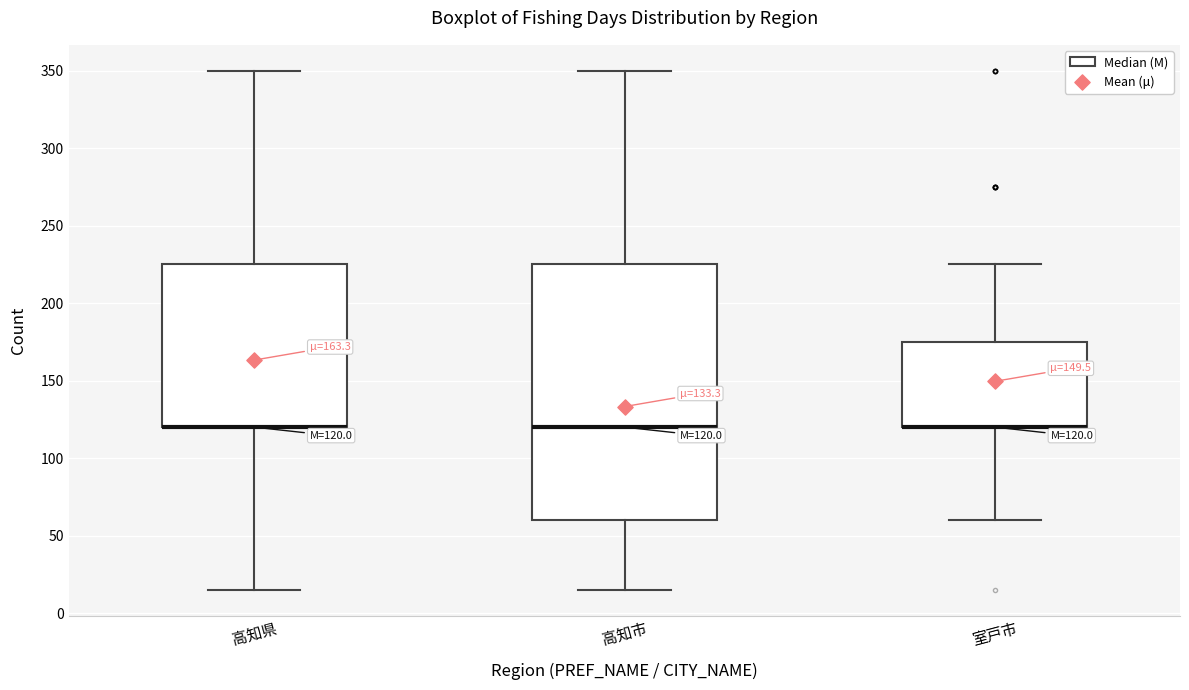

Comparing the boxes themselves (not the whiskers), which one is the tallest?

高知市